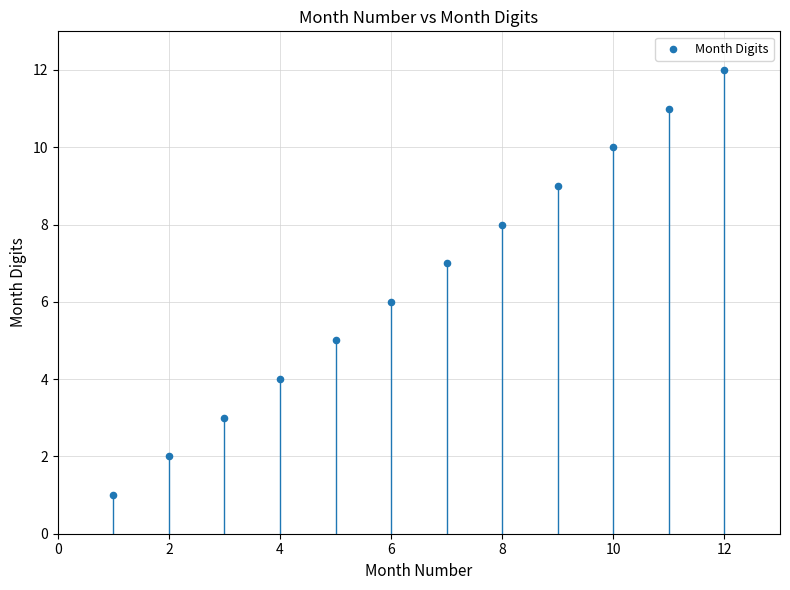

What is the average X value?

6